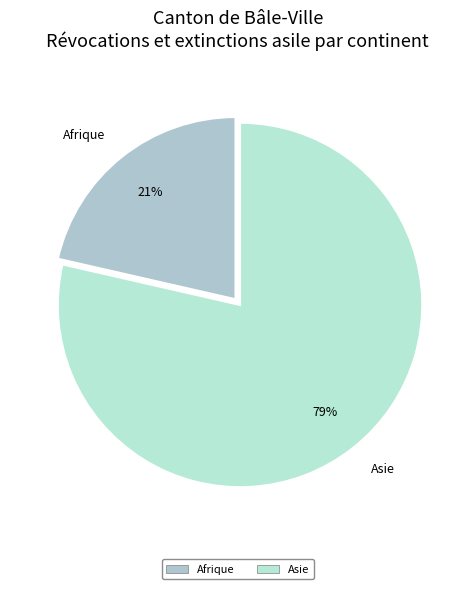

Is the sum of Afrique and Asie greater than half?

Yes